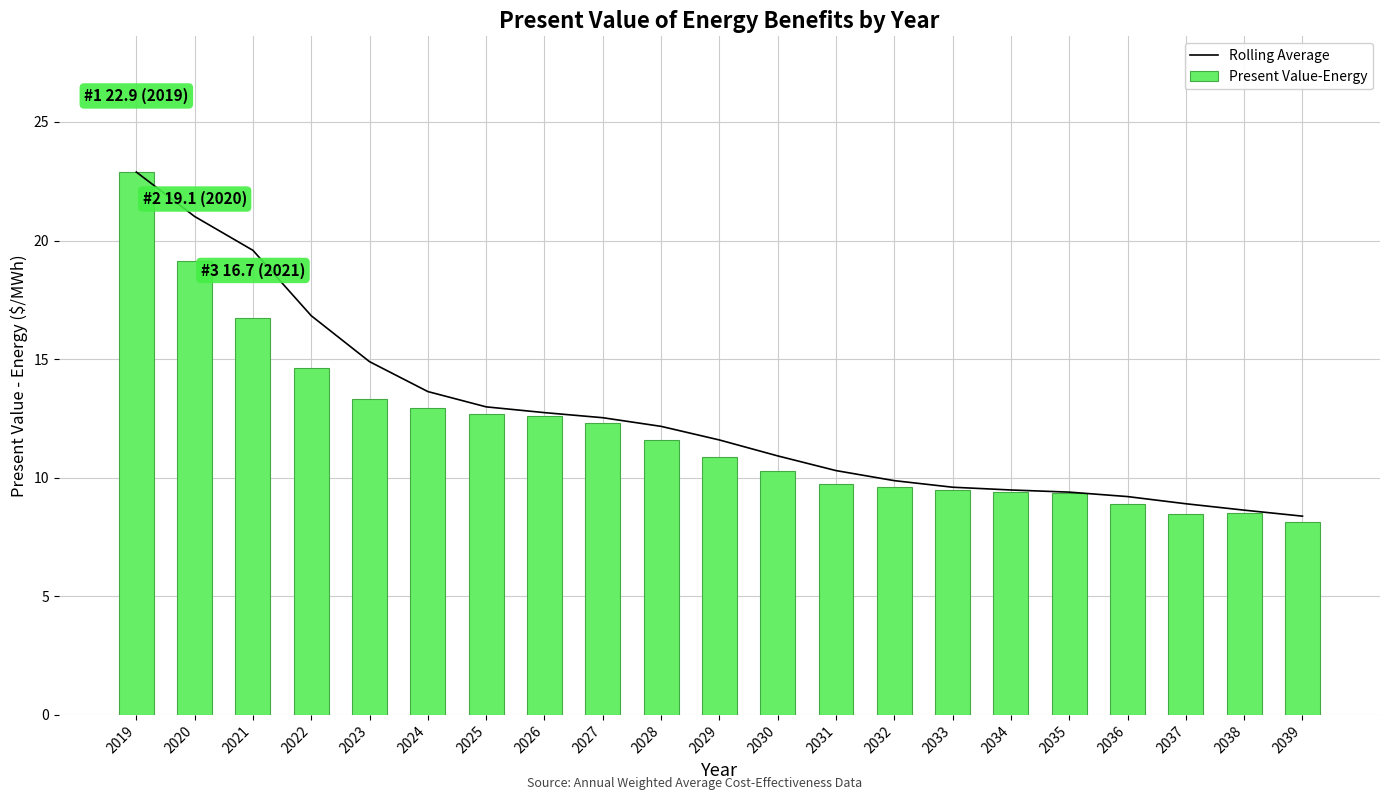

Rank the categories by Present Value-Energy value from lowest to highest.

2039, 2037, 2038, 2036, 2035, 2034, 2033, 2032, 2031, 2030, 2029, 2028, 2027, 2026, 2025, 2024, 2023, 2022, 2021, 2020, 2019